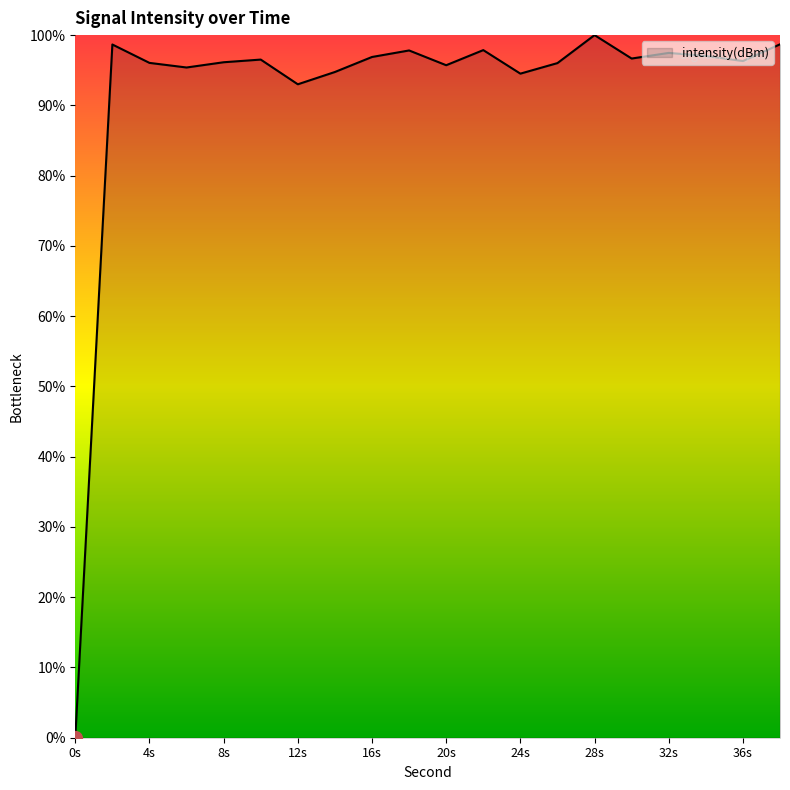

What is the difference between the maximum and minimum values?

100.0